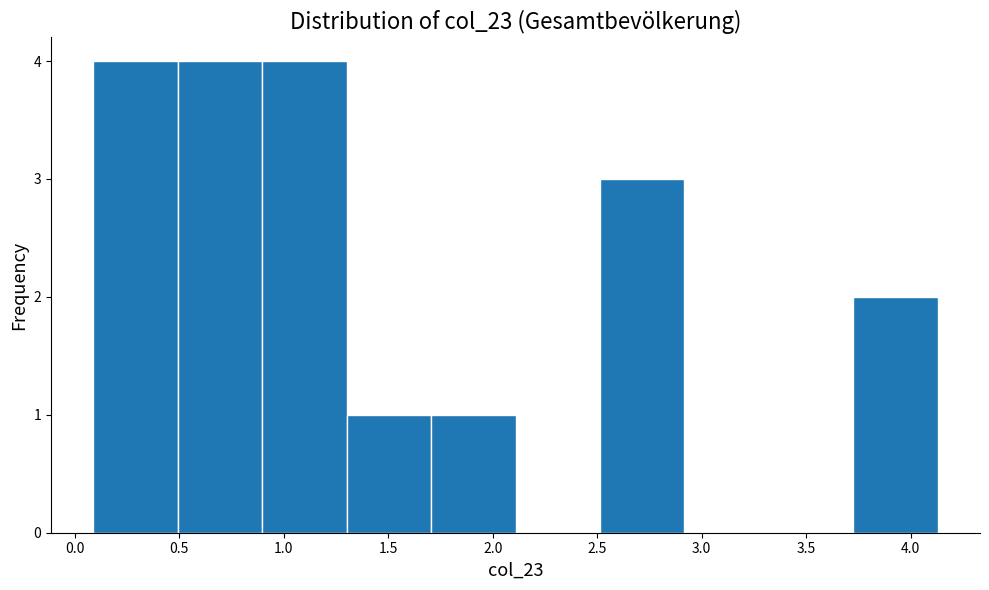

What is the height of the bar covering 1.30 to 1.70 on the x-axis? Neither the bar edges nor the heights are printed on the chart, so give them approximately, as read against the axes.

1